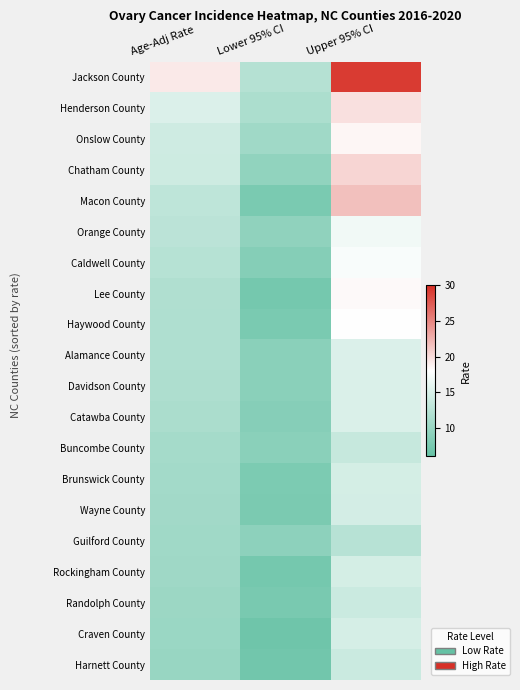

Reading left to right, what are all the values shown in this chart?

Jackson County: Age-Adj Rate=19.3	Lower 95% CI=12.2	Upper 95% CI=29.3
Henderson County: Age-Adj Rate=15.2	Lower 95% CI=11.6	Upper 95% CI=19.7
Onslow County: Age-Adj Rate=14.2	Lower 95% CI=10.6	Upper 95% CI=18.5
Chatham County: Age-Adj Rate=14.1	Lower 95% CI=9.4	Upper 95% CI=20.4
Macon County: Age-Adj Rate=13.0	Lower 95% CI=7.6	Upper 95% CI=21.6
Orange County: Age-Adj Rate=12.7	Lower 95% CI=9.3	Upper 95% CI=16.9
Caldwell County: Age-Adj Rate=12.3	Lower 95% CI=8.5	Upper 95% CI=17.5
Lee County: Age-Adj Rate=11.9	Lower 95% CI=7.3	Upper 95% CI=18.3
Haywood County: Age-Adj Rate=11.8	Lower 95% CI=7.6	Upper 95% CI=18.0
Alamance County: Age-Adj Rate=11.8	Lower 95% CI=8.9	Upper 95% CI=15.2
Davidson County: Age-Adj Rate=11.7	Lower 95% CI=8.9	Upper 95% CI=15.1
Catawba County: Age-Adj Rate=11.5	Lower 95% CI=8.6	Upper 95% CI=15.1
Buncombe County: Age-Adj Rate=11.0	Lower 95% CI=8.9	Upper 95% CI=13.5
Brunswick County: Age-Adj Rate=10.8	Lower 95% CI=7.8	Upper 95% CI=14.7
Wayne County: Age-Adj Rate=10.7	Lower 95% CI=7.7	Upper 95% CI=14.6
Guilford County: Age-Adj Rate=10.6	Lower 95% CI=9.1	Upper 95% CI=12.4
Rockingham County: Age-Adj Rate=10.5	Lower 95% CI=7.3	Upper 95% CI=14.7
Randolph County: Age-Adj Rate=10.3	Lower 95% CI=7.5	Upper 95% CI=13.9
Craven County: Age-Adj Rate=10.2	Lower 95% CI=6.8	Upper 95% CI=14.8
Harnett County: Age-Adj Rate=10.0	Lower 95% CI=7.0	Upper 95% CI=13.9